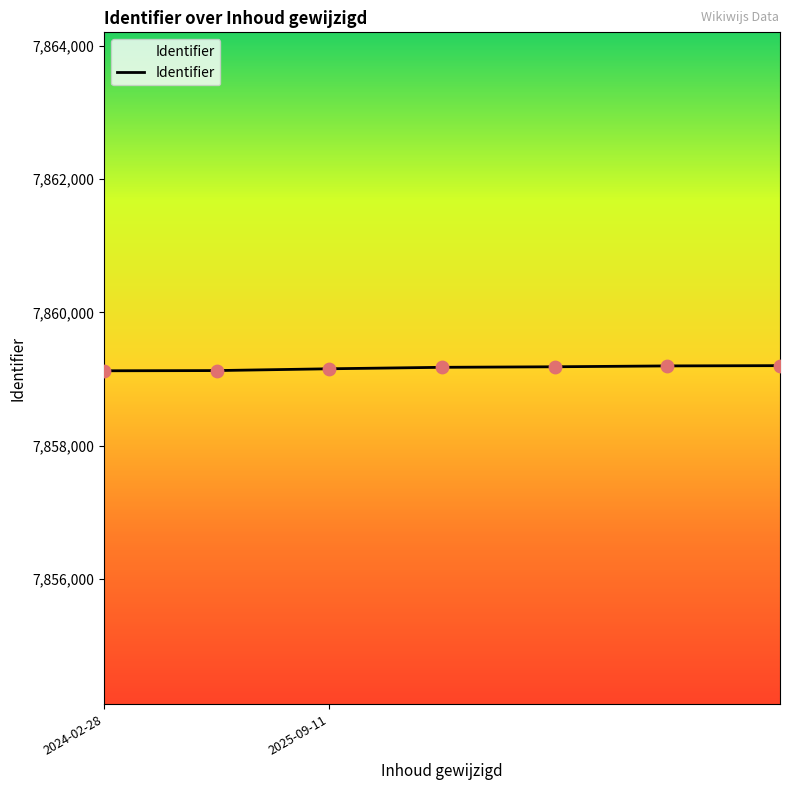

What is the sum of all values?

55014163